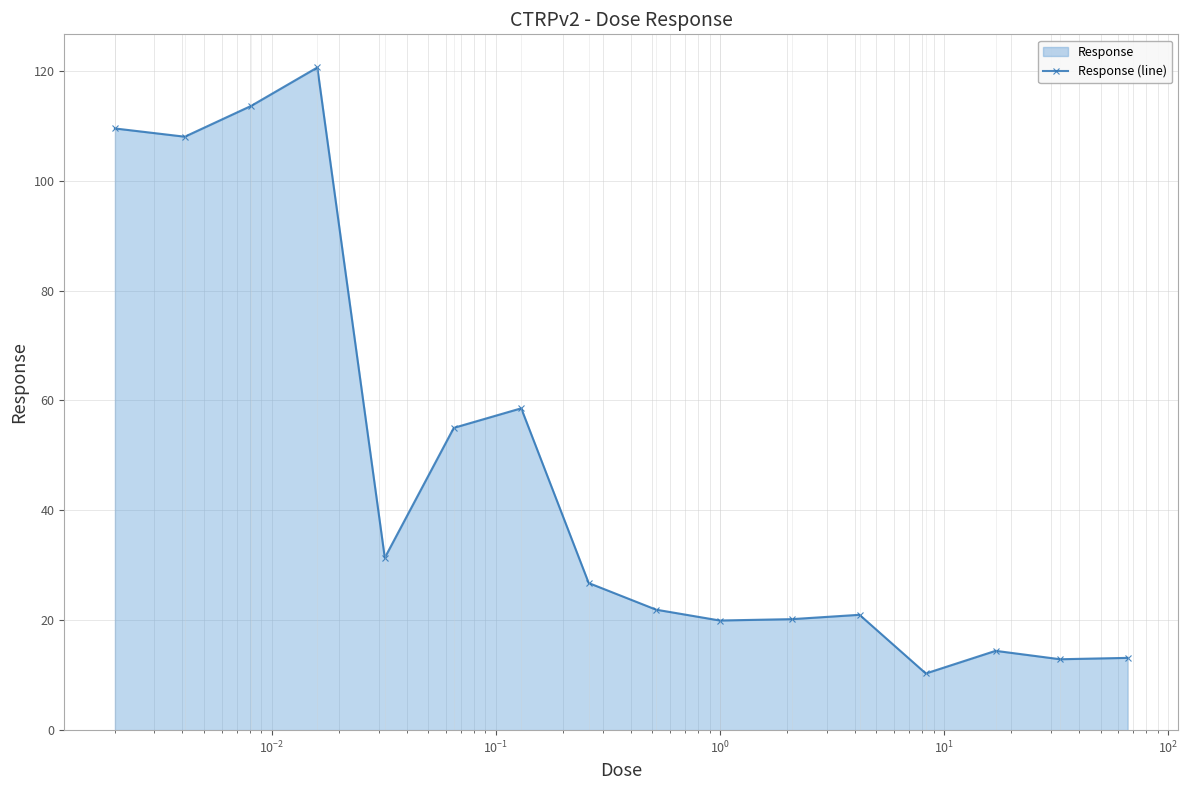

What is the value of the 4th point from the left?

120.6